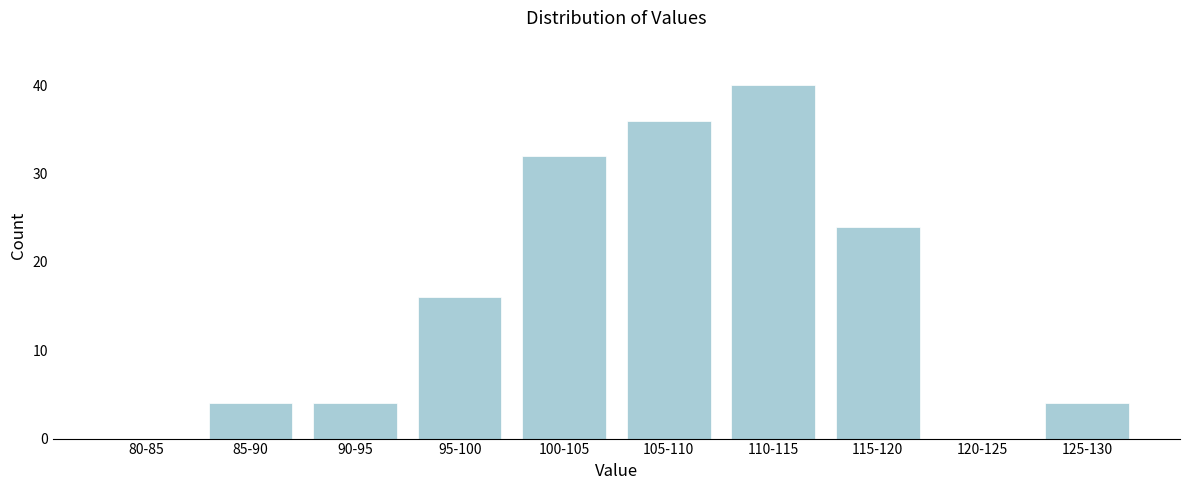

Reading right to left, what are all the values shown in this chart?

125-130=4	120-125=0	115-120=24	110-115=40	105-110=36	100-105=32	95-100=16	90-95=4	85-90=4	80-85=0